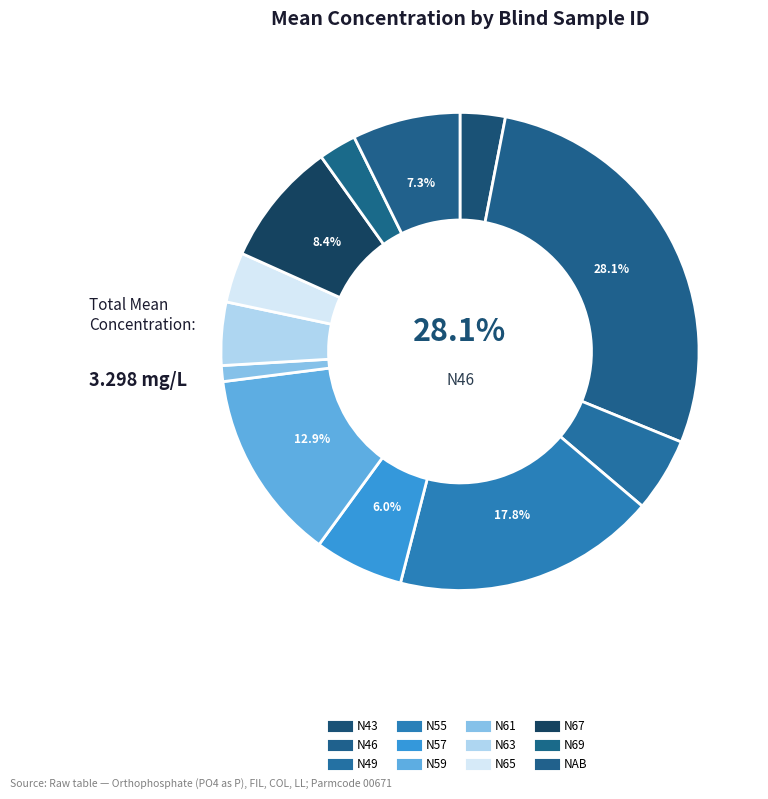

What is the smallest slice in the pie chart?

N61